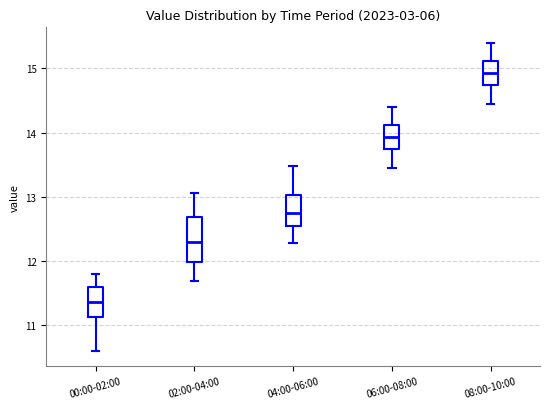

Reading left to right, read every box against the y-axis: the position of its median line, the range the box covers, and the ends of its whiskers. The values are not printed on the chart, so give them approximately, as read against the axis.

00:00-02:00: median 11.4, box 11.1 to 11.6, whiskers 10.6 to 11.8
02:00-04:00: median 12.3, box 12.0 to 12.7, whiskers 11.7 to 13.1
04:00-06:00: median 12.7, box 12.5 to 13.0, whiskers 12.3 to 13.5
06:00-08:00: median 13.9, box 13.7 to 14.1, whiskers 13.5 to 14.4
08:00-10:00: median 14.9, box 14.7 to 15.1, whiskers 14.5 to 15.4